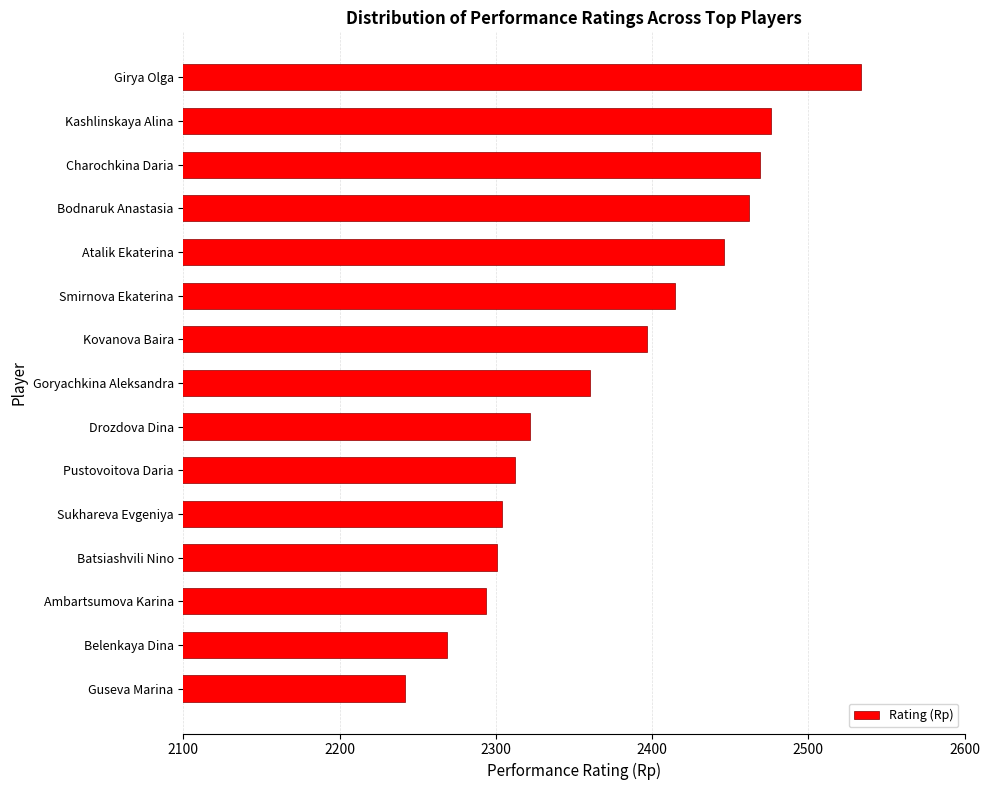

True or false: the data shows 2446 at Atalik Ekaterina.

True